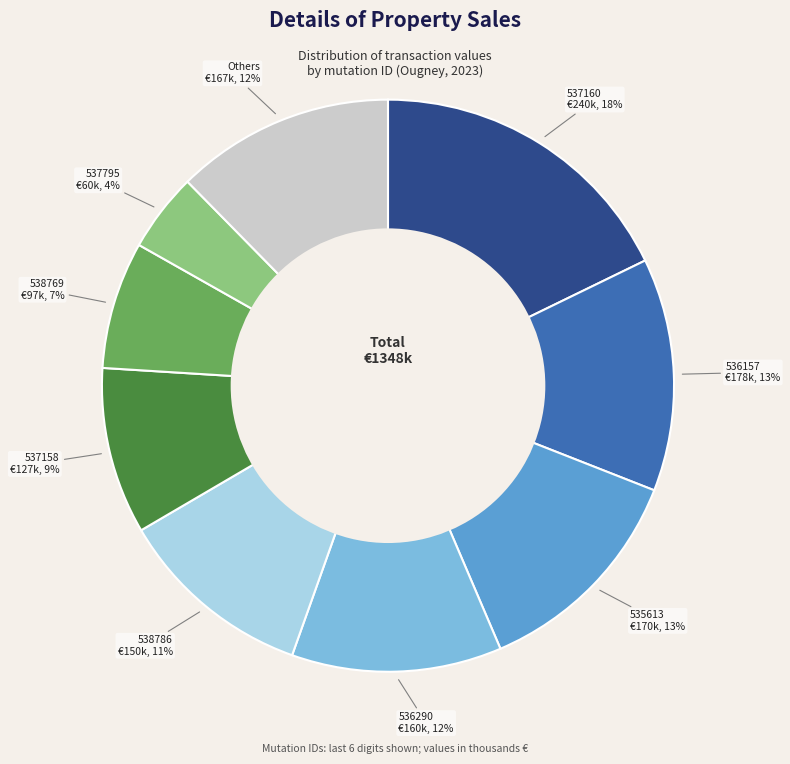

To the nearest percent, what is the average slice percentage?

11%